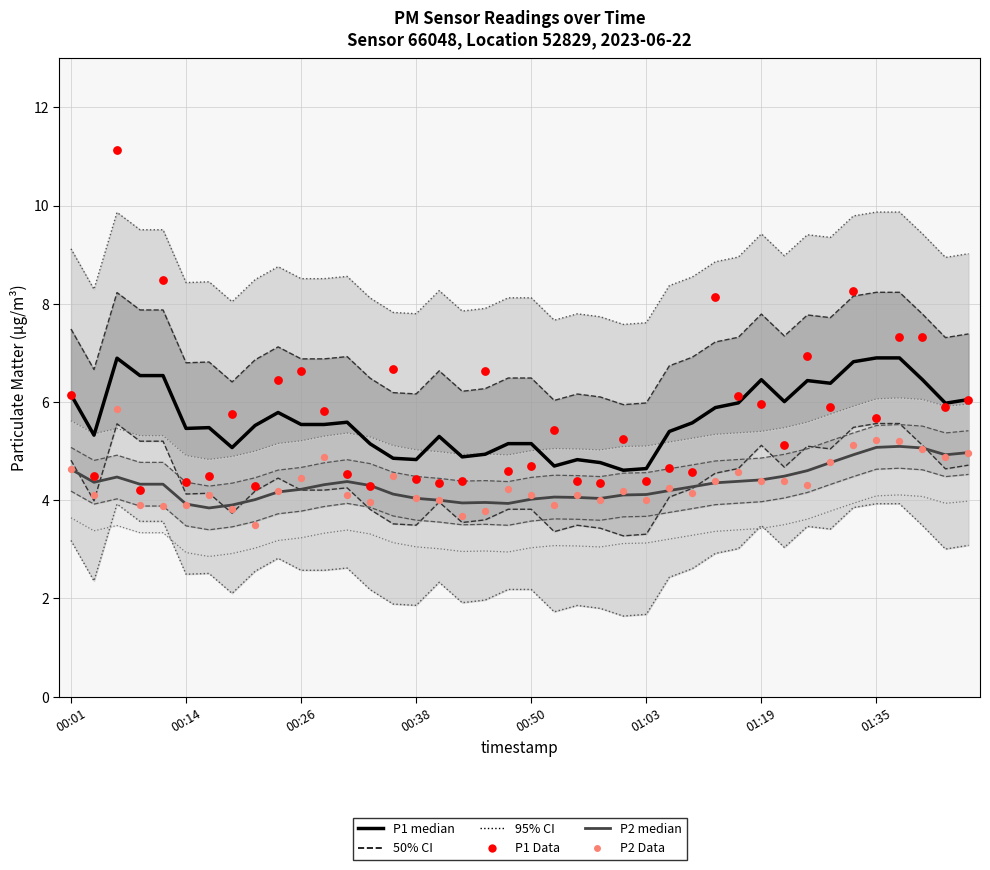

Which series contains the lowest Y value?

P2 Data